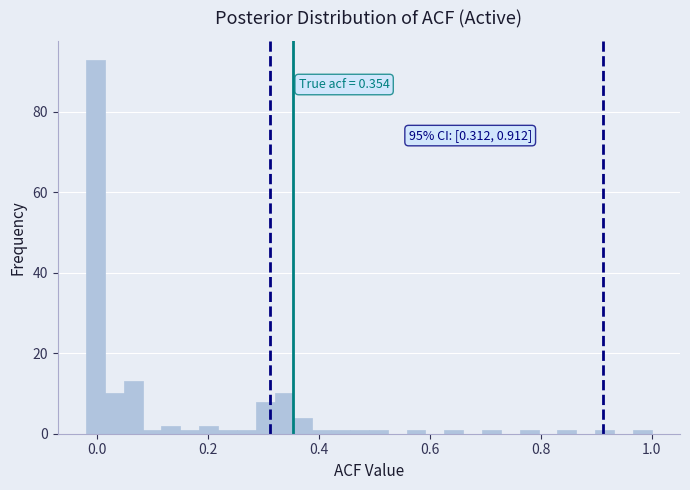

Around what value on the x-axis is the tallest bar? Give the approximate position of its centre, as read against the axis.

0.00